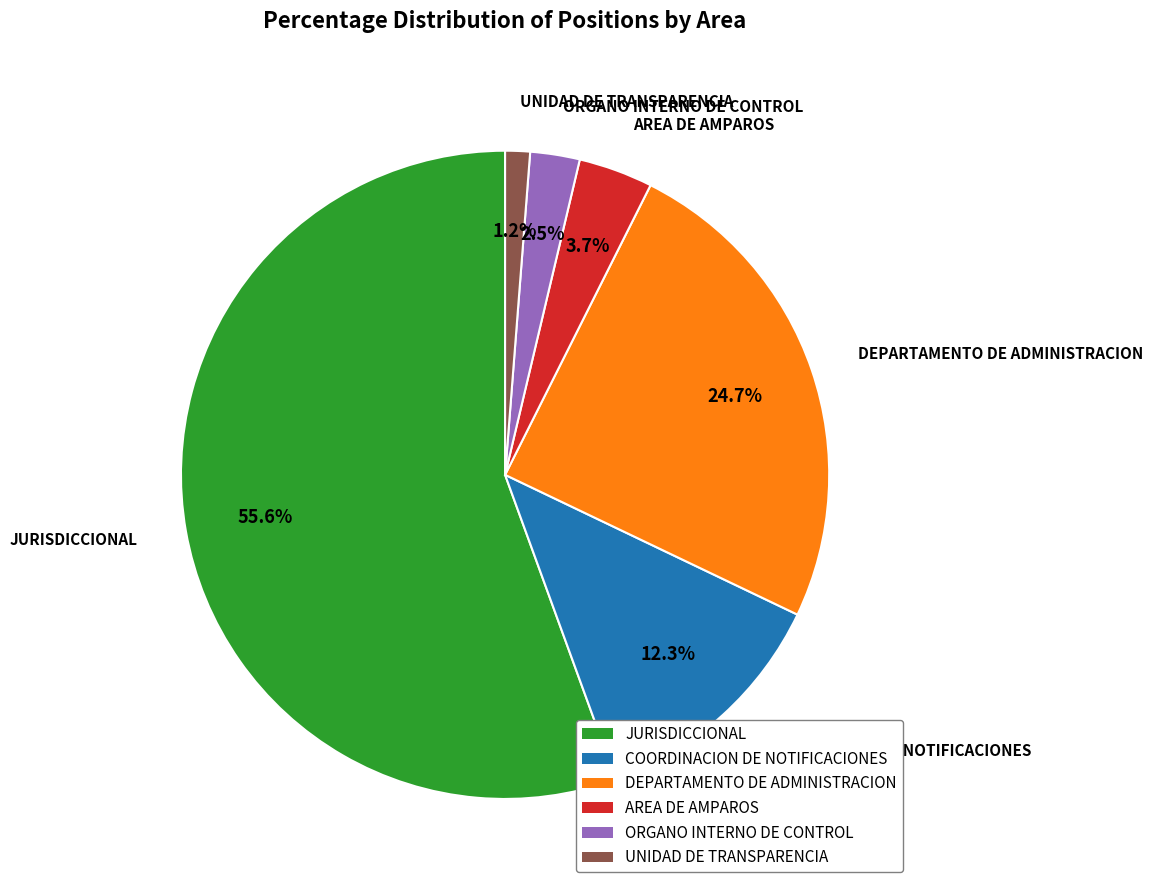

Combined, do UNIDAD DE TRANSPARENCIA and JURISDICCIONAL account for over 50%?

Yes